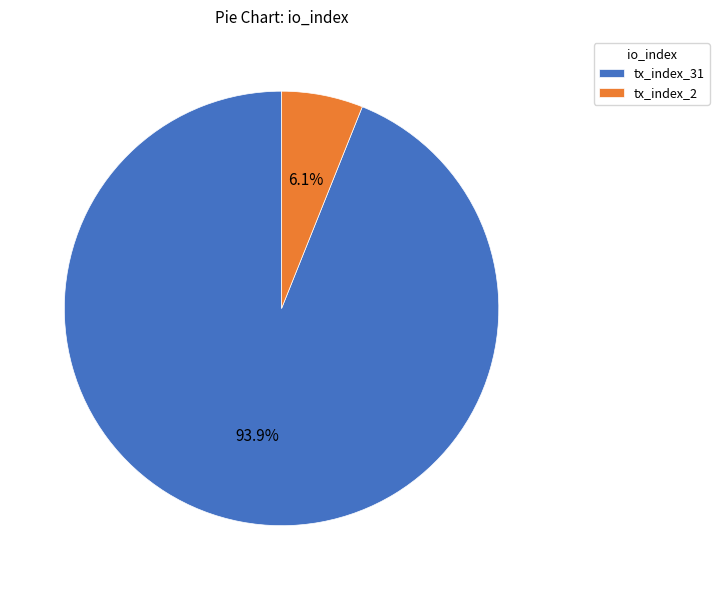

To the nearest percent, what is the difference between the largest and smallest slice percentages?

88%